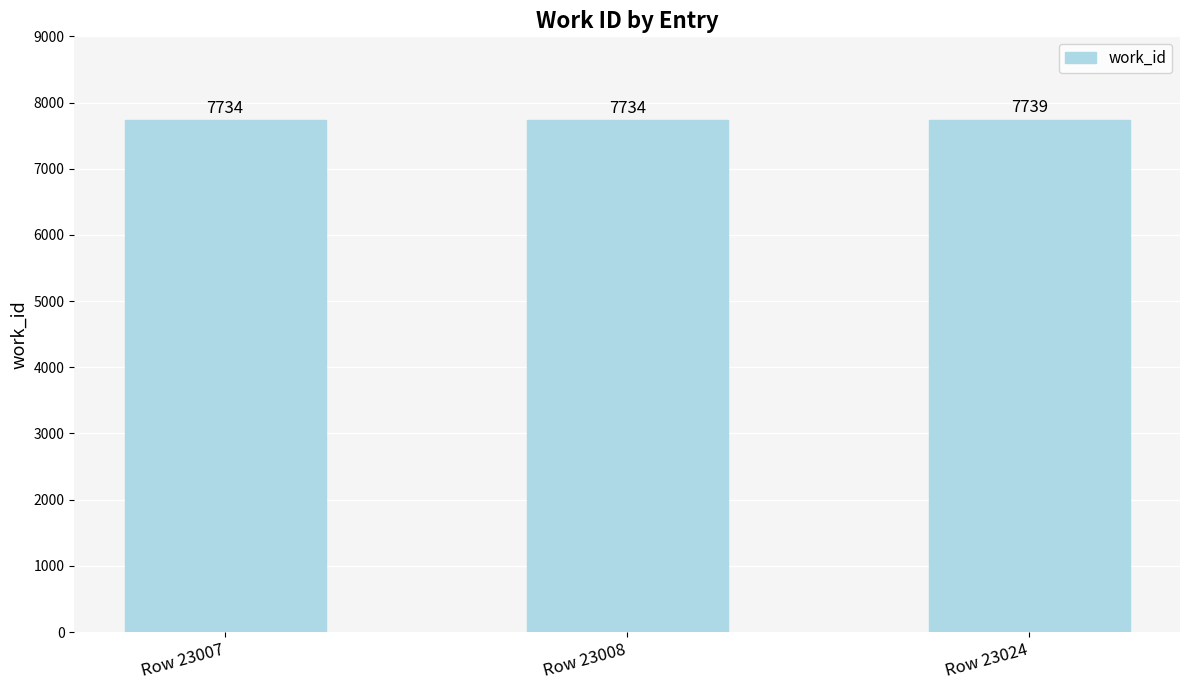

What is the value of the 1st bar from the left?

7734